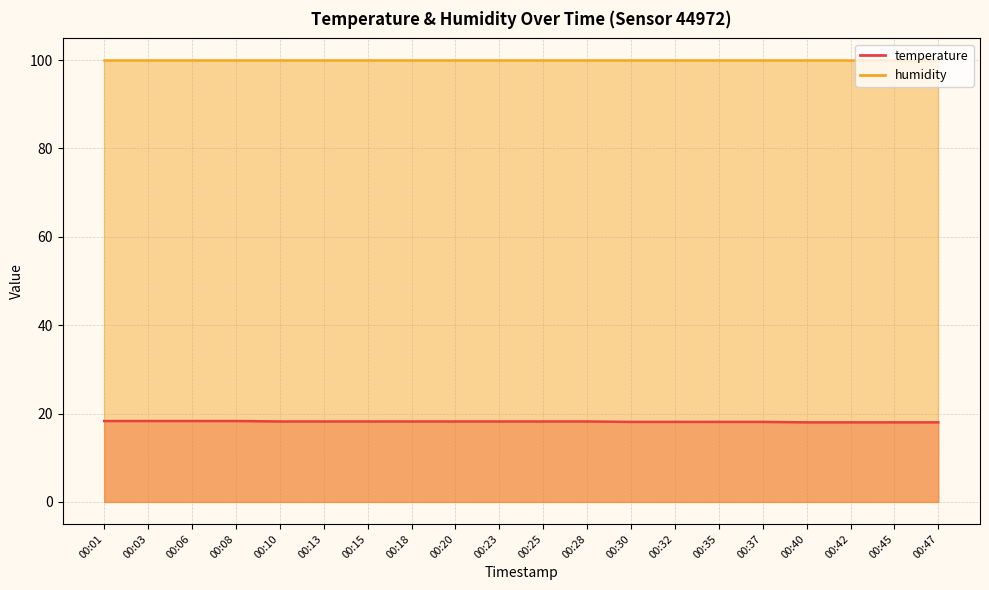

What is the value of the 13th point from the left?

18.1